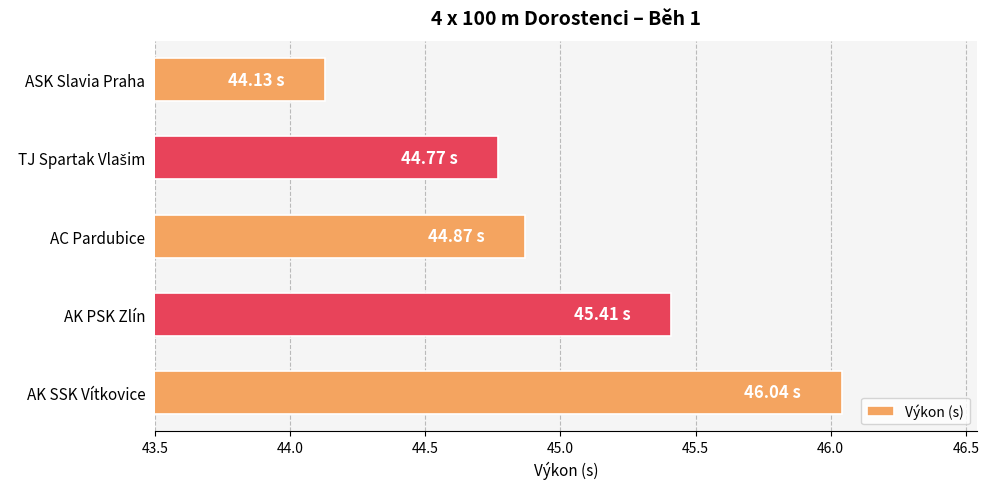

Which label corresponds to the smallest value in the chart?

ASK Slavia Praha